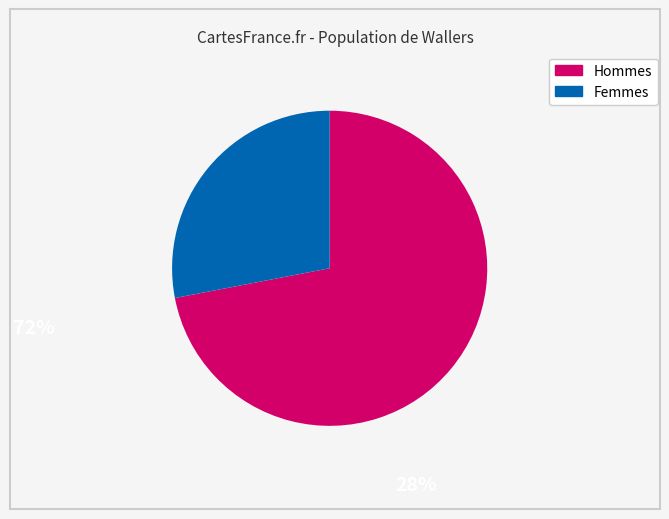

Is there any slice that represents more than half of the pie?

Yes